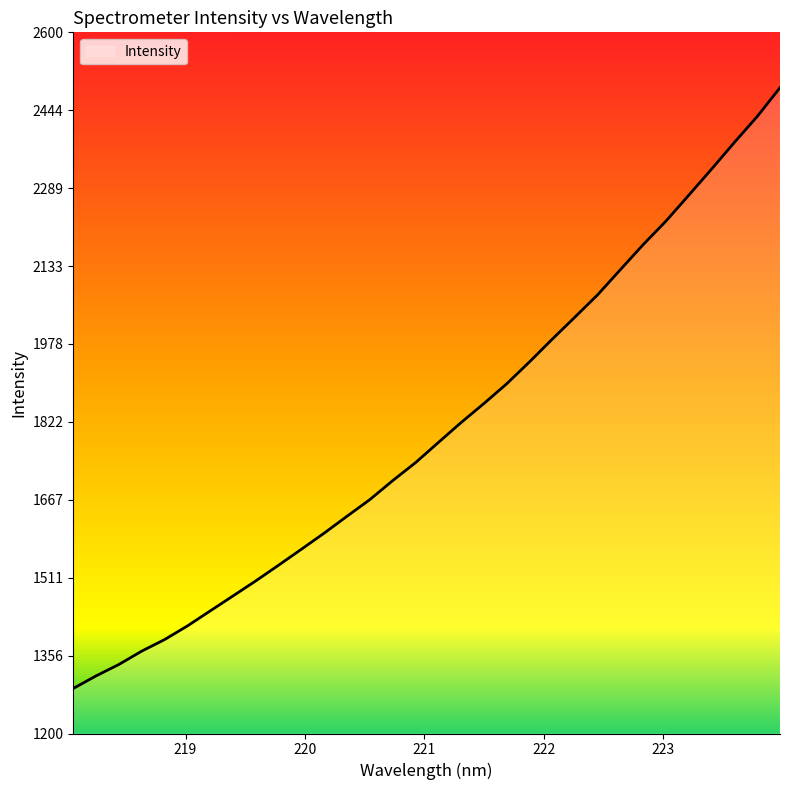

What is the smallest value displayed?

1289.9